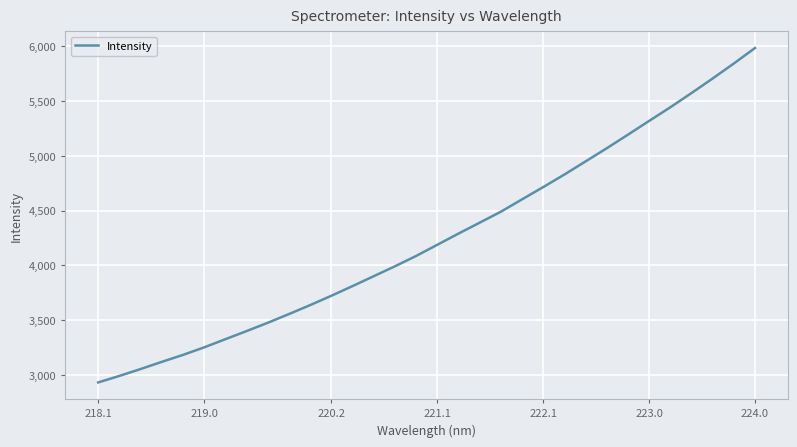

What is the minimum value shown in the chart?

2931.7